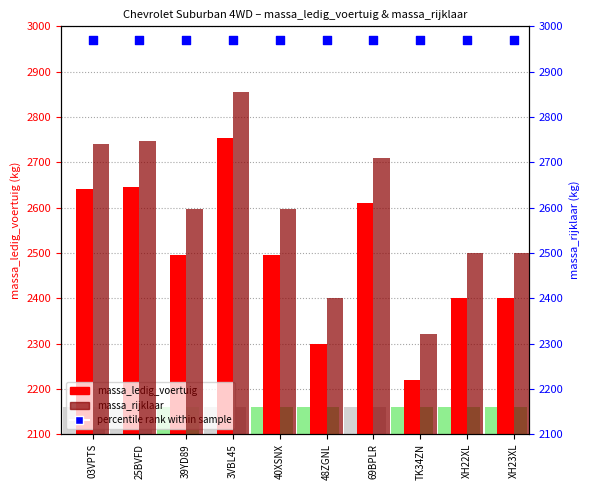

Which series contains the highest Y value?

percentile rank within sample